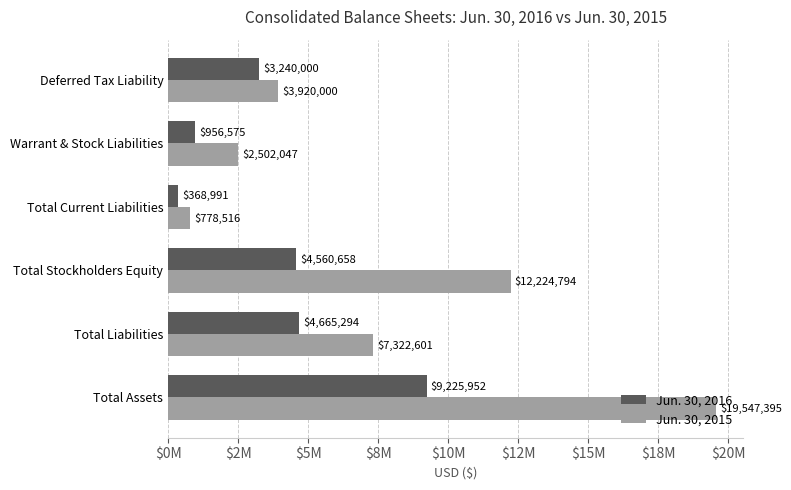

Rank the series by their average value, from highest to lowest.

Jun. 30, 2015, Jun. 30, 2016